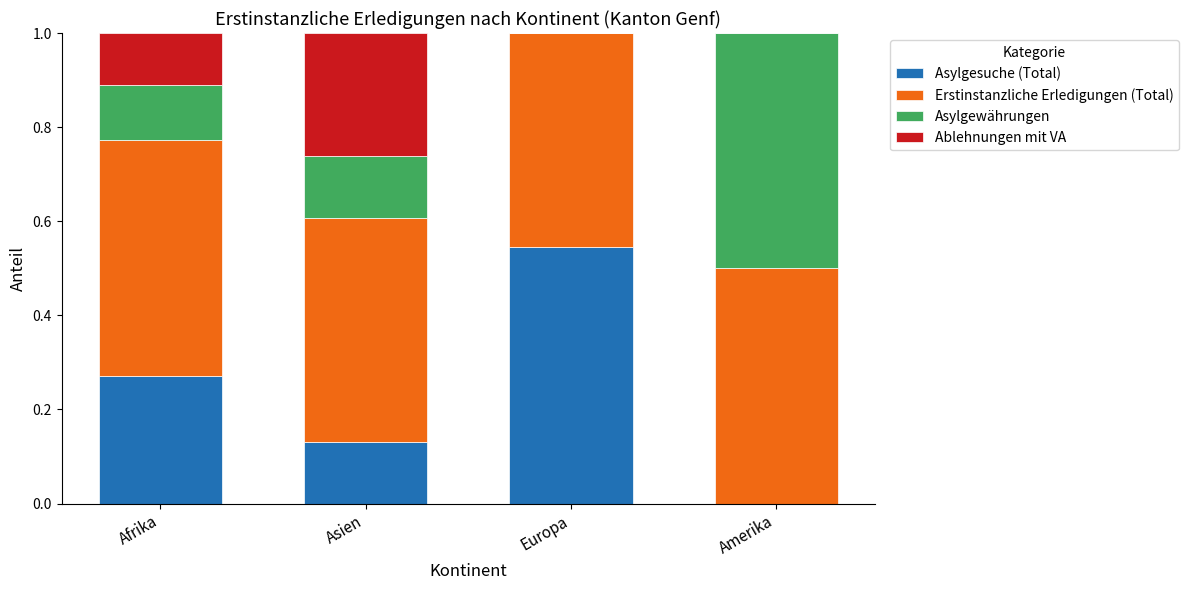

What is the total value across all series at Amerika?

1.0